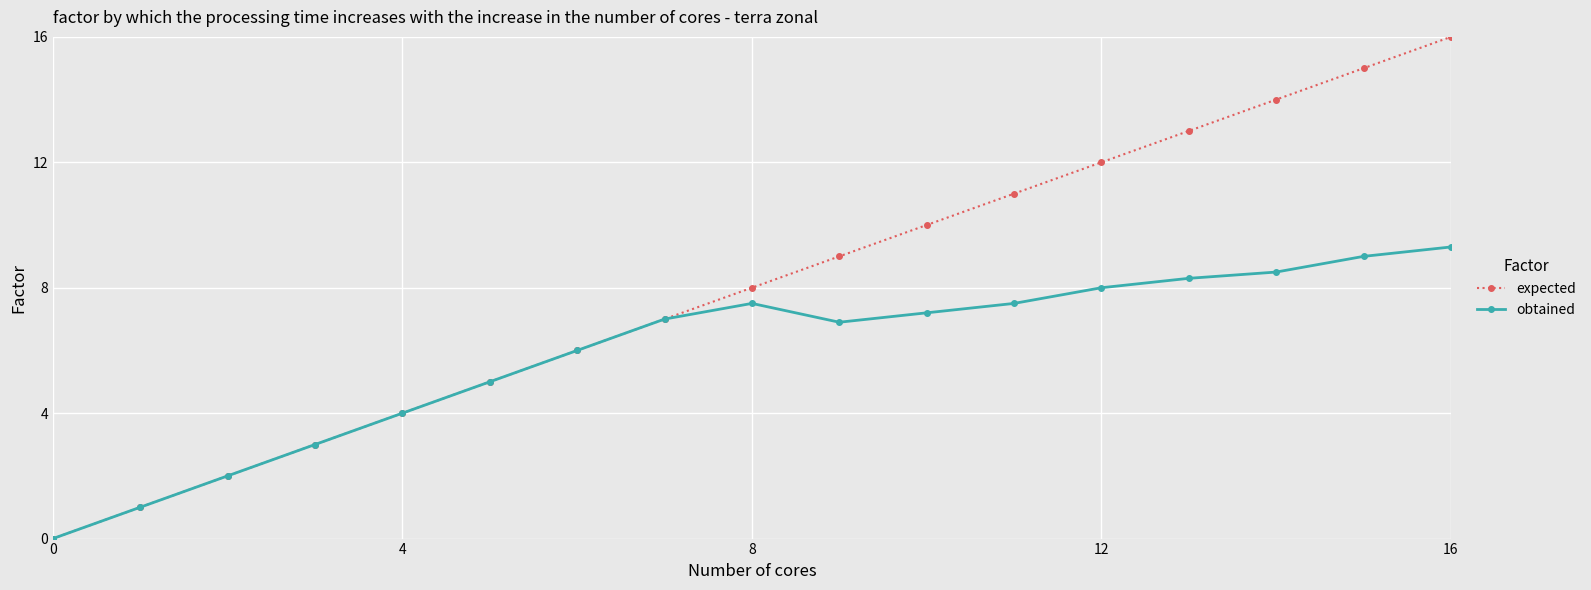

Which series has the widest spread of values?

expected